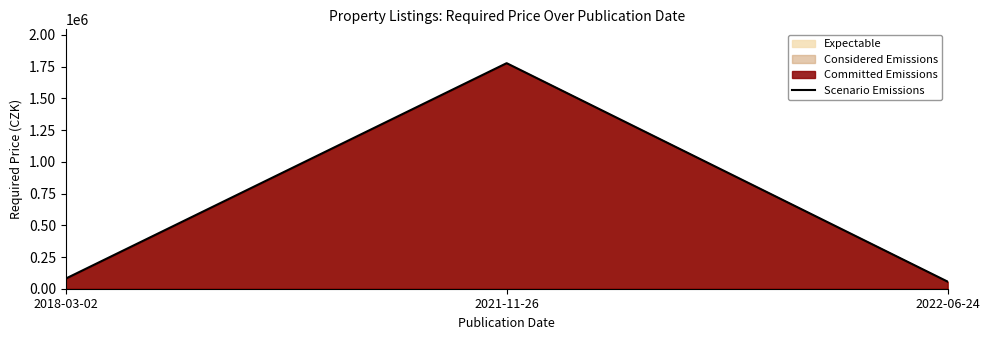

Reading left to right, transcribe all the data shown in this chart.

79520	1777600	56000